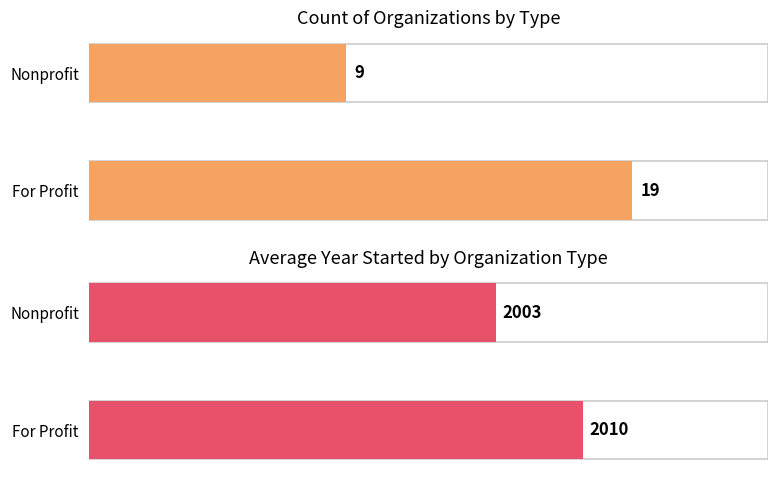

How many categories are shown in the chart?

2